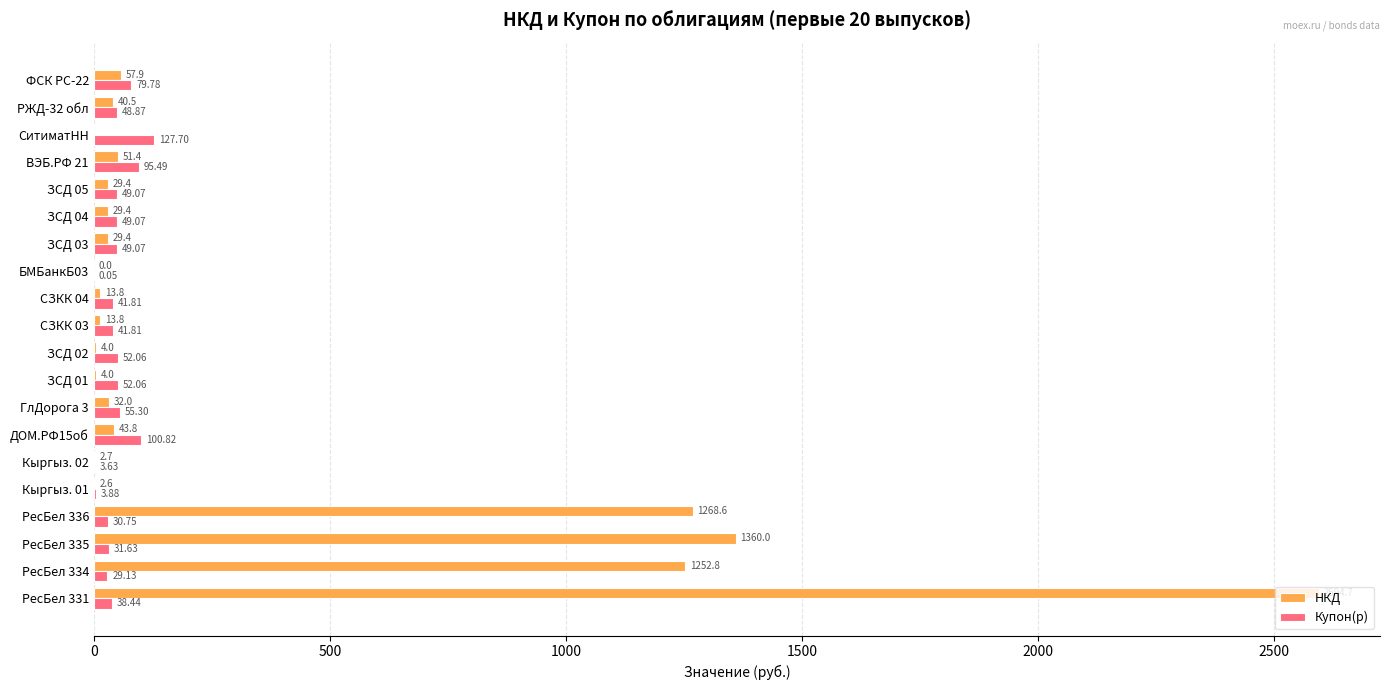

Is the value of Купон(р) at ДОМ.РФ15об greater than the value of НКД at ГлДорога 3?

Yes